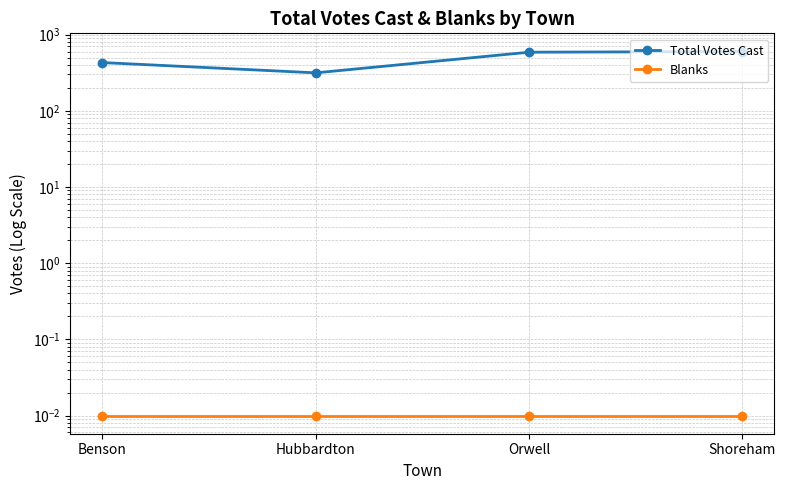

Which label corresponds to the smallest value in the chart?

Benson